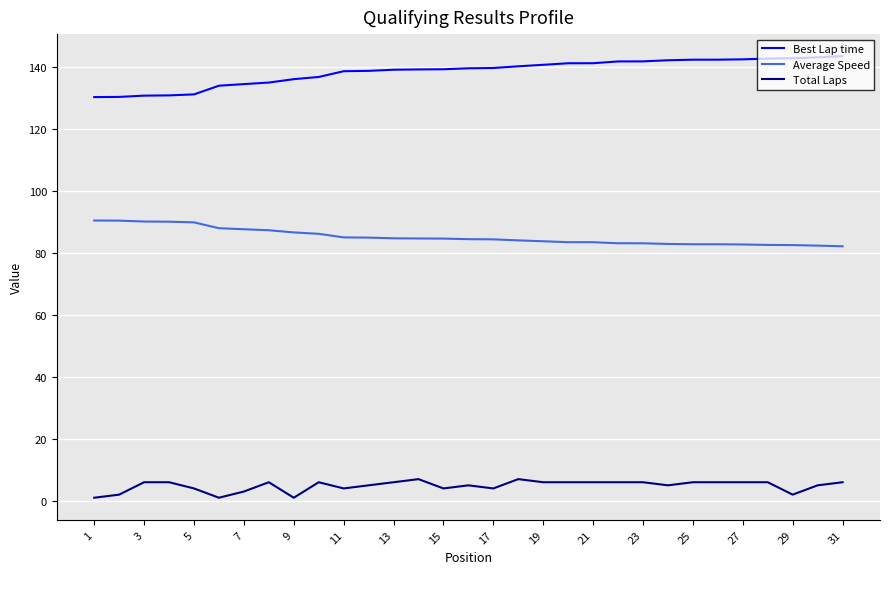

What is the lowest value of the Best Lap time series?

130.2